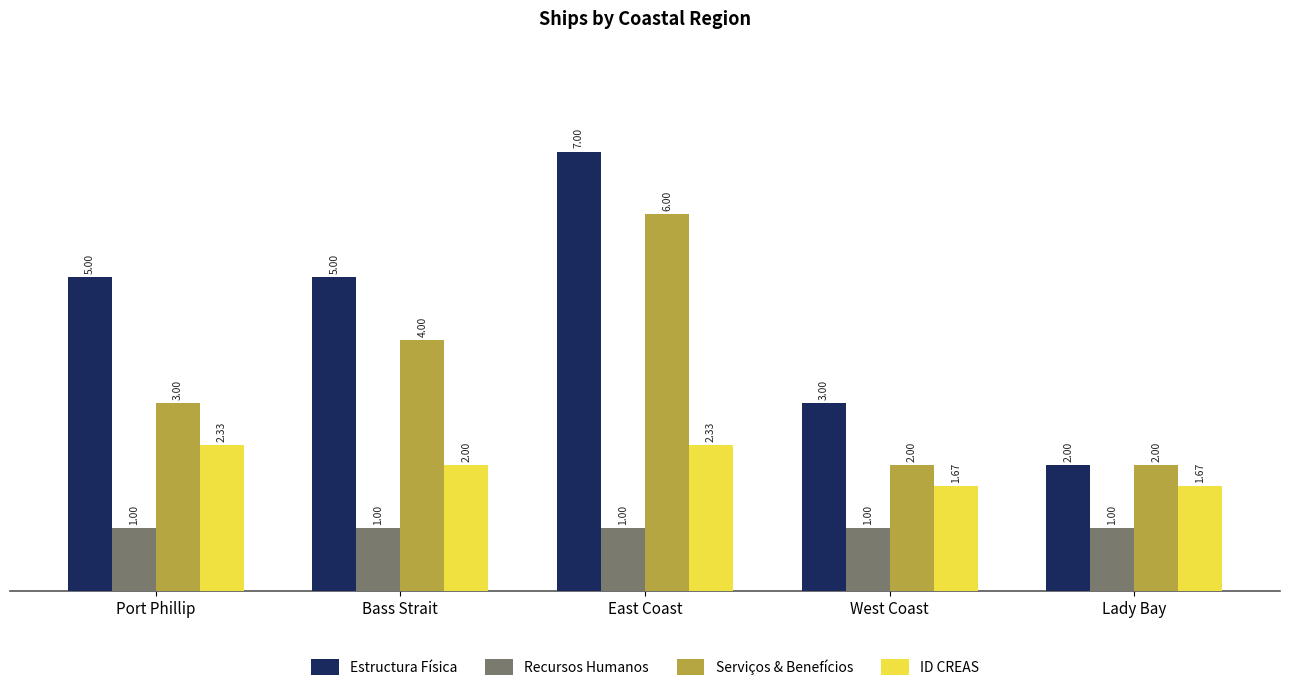

The Recursos Humanos series shows 0.2 at Lady Bay. True or false?

False